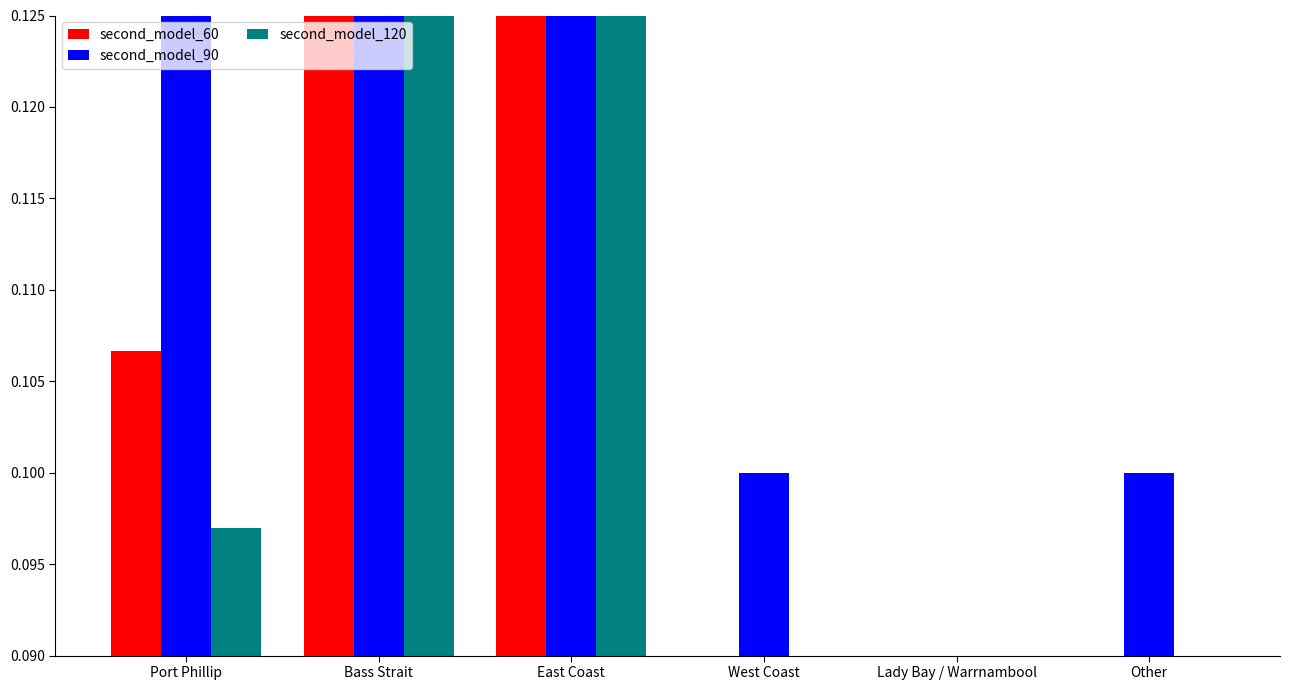

What is the label of the 3rd bar from the right?

West Coast